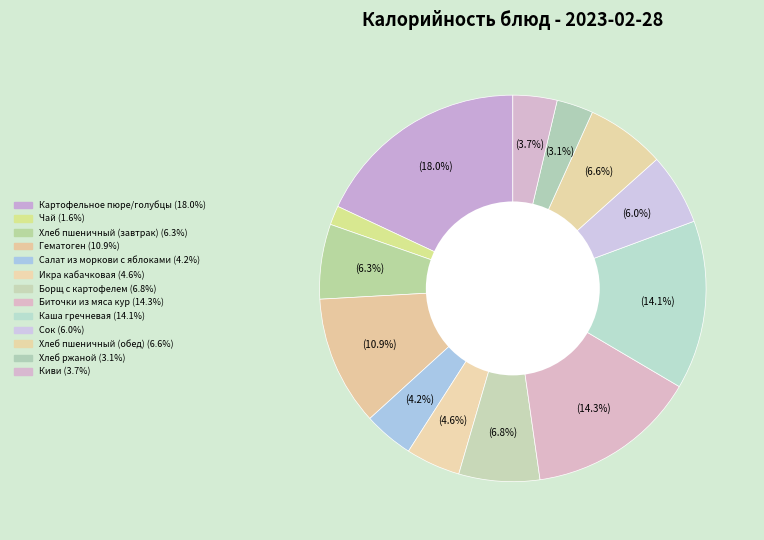

Which has a higher value, Салат из моркови с яблоками or Борщ с картофелем?

Борщ с картофелем